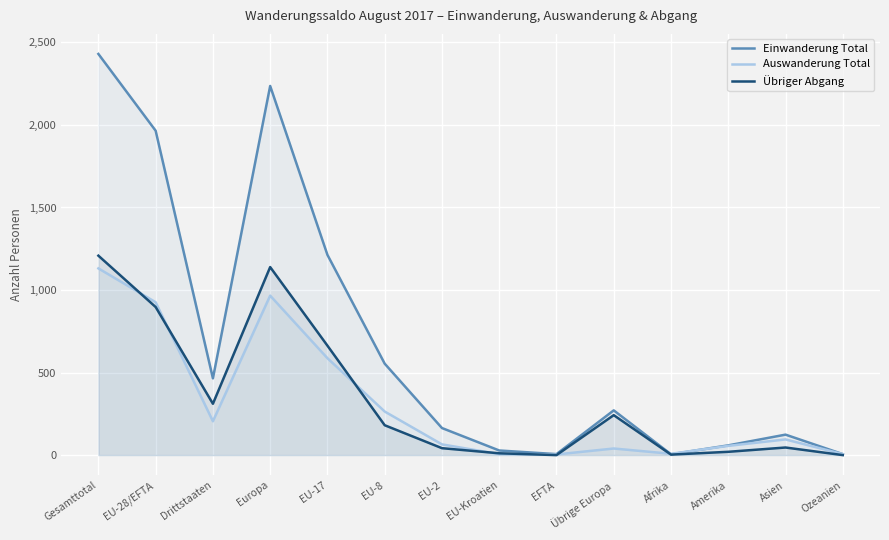

How many lines are shown in the chart?

3